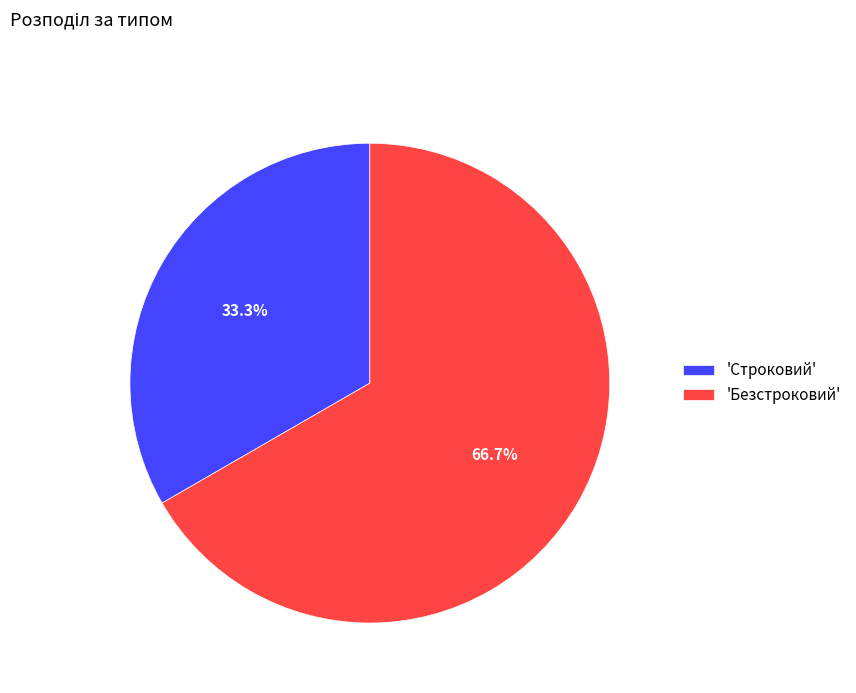

How many segments does this pie chart have?

2